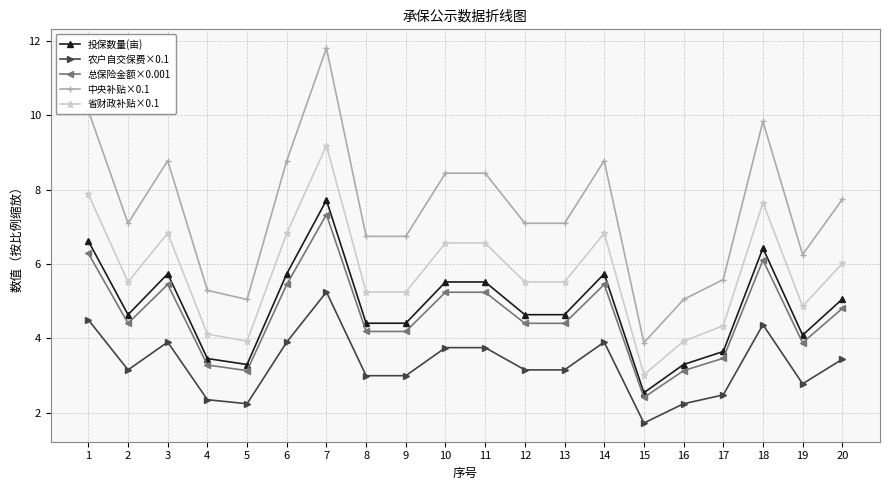

What is the sum of the 投保数量(亩) values at 12 and 2?

9.3